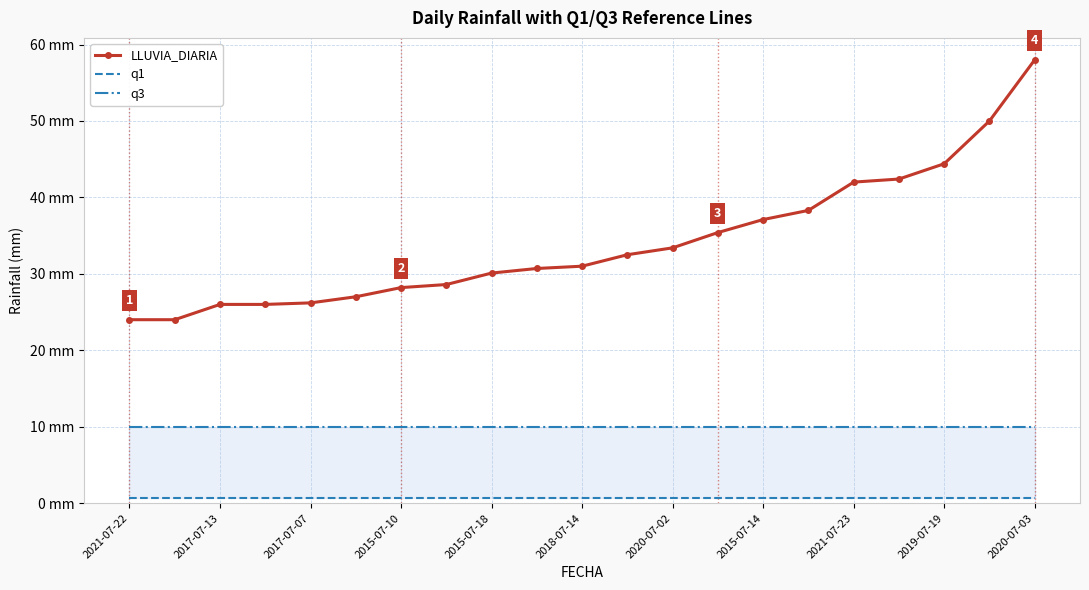

The value of q1 at 2015-07-18 is 1.1. True or false?

False